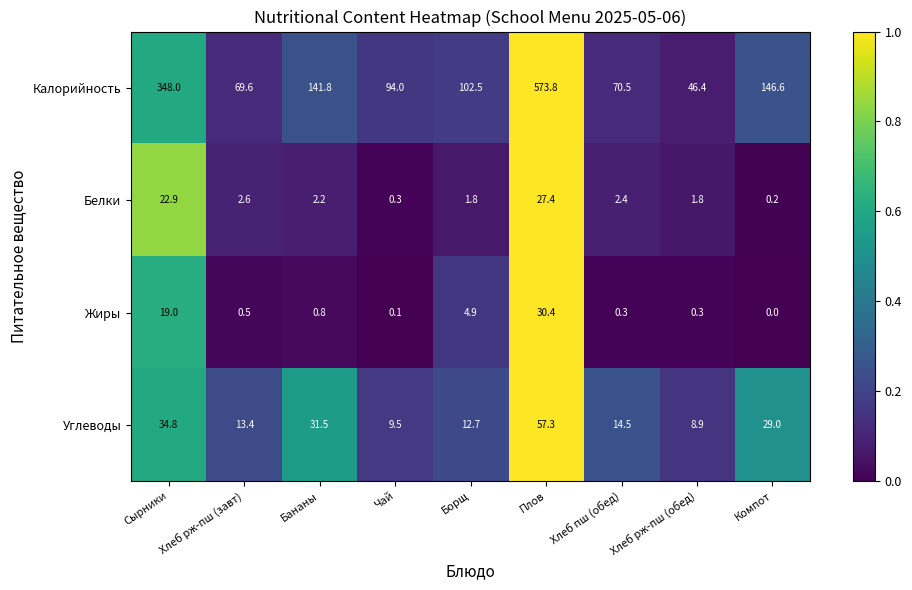

Is it true that Калорийность equals 216.2 at Бананы?

False